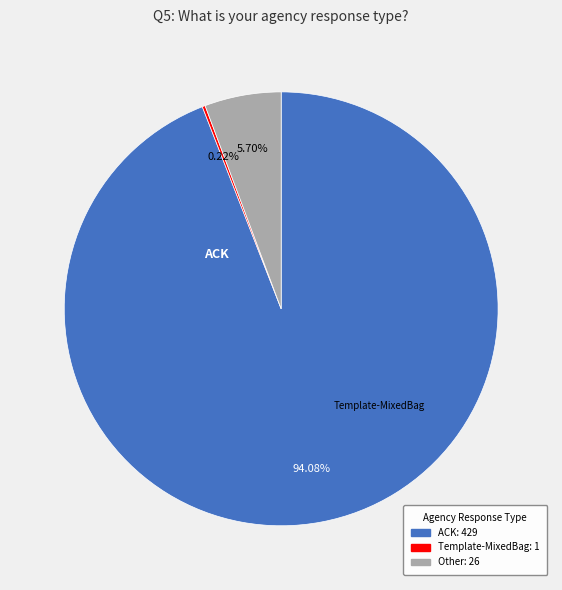

Do ACK: 429 and Other: 26 together represent more than half of the pie?

Yes